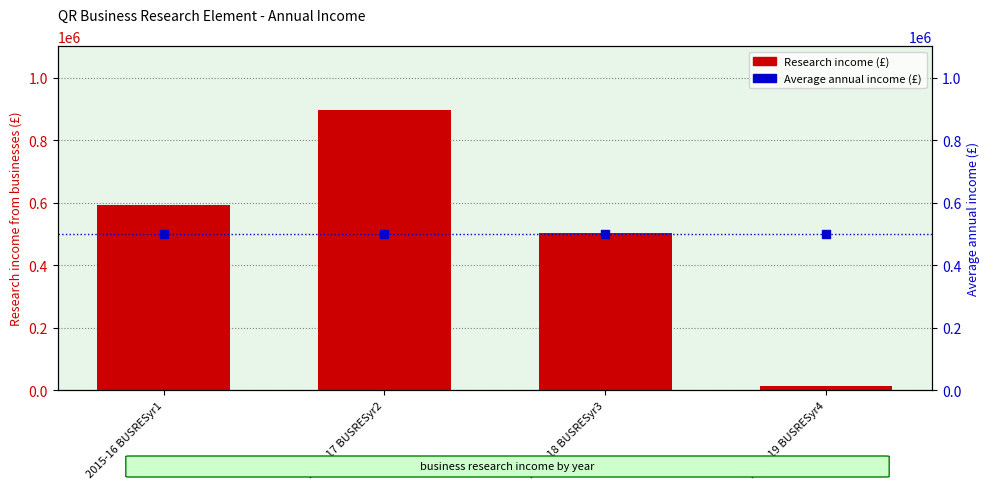

Which series has the largest total across all categories?

Research income (£)